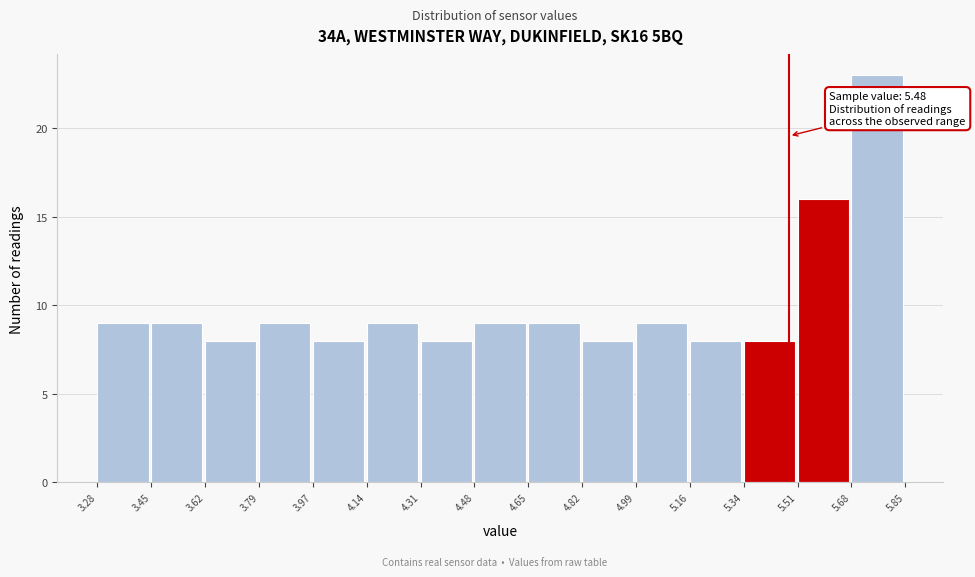

Which range on the x-axis has the tallest bar?

5.68 to 5.85